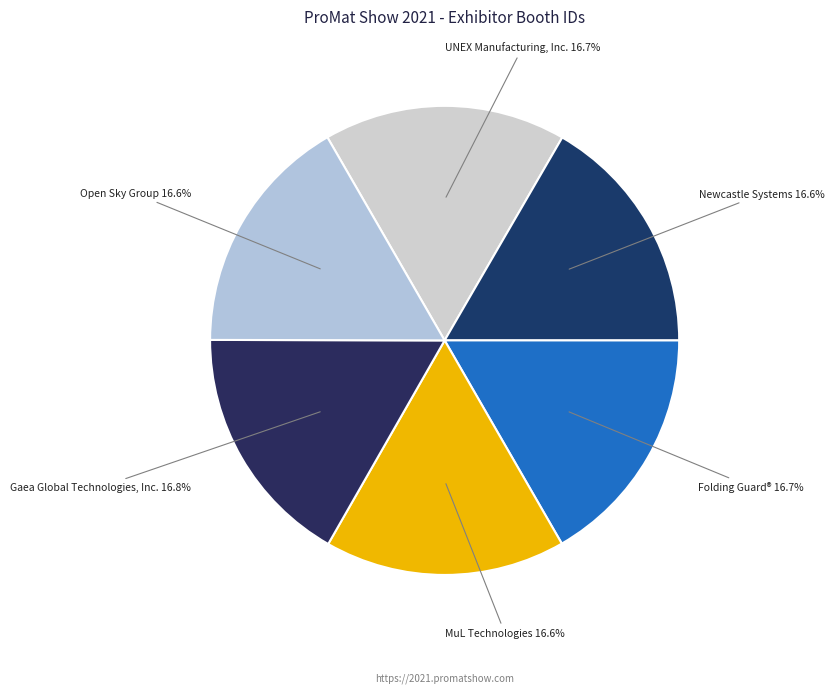

How many segments does this pie chart have?

6